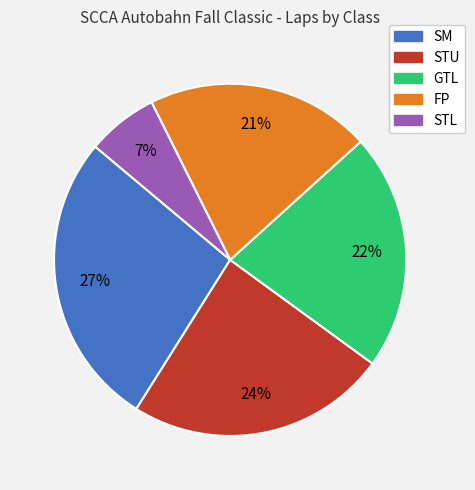

What percentage is the GTL slice, to the nearest percent?

22%